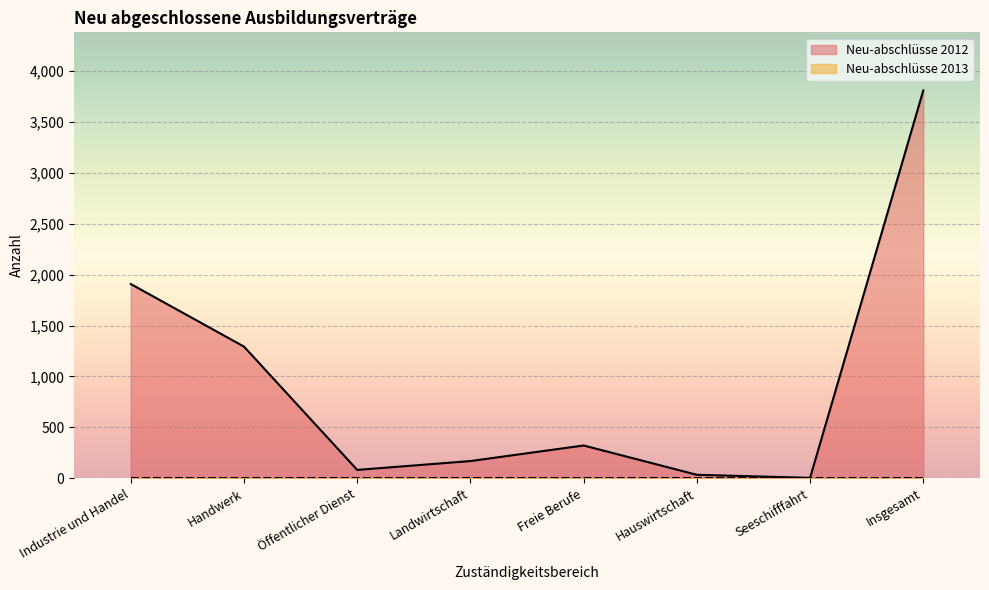

What is the sum of the values at Öffentlicher Dienst and Seeschifffahrt?

84